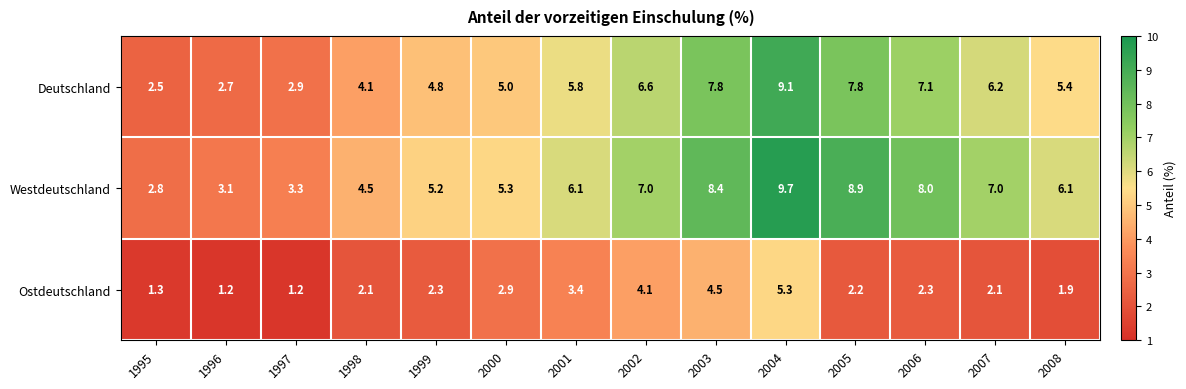

What is the spread (max minus min) of values at 1999?

2.9